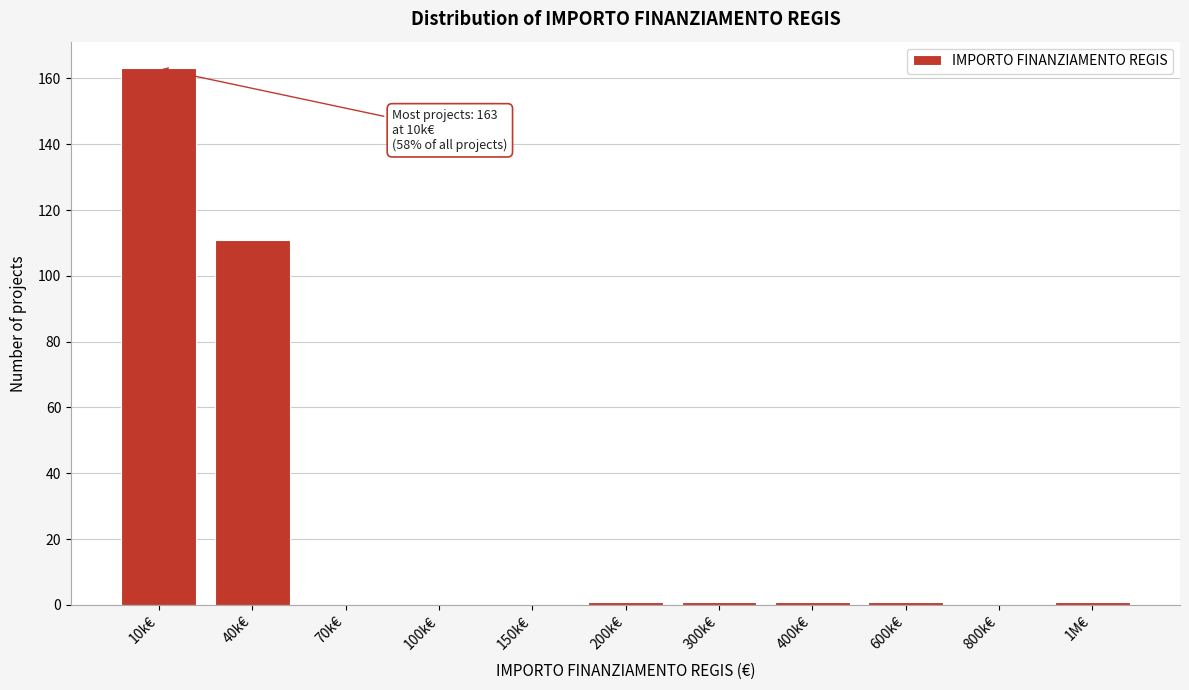

Reading left to right, extract all data points from this chart.

10k€=163	40k€=111	70k€=0	100k€=0	150k€=0	200k€=1	300k€=1	400k€=1	600k€=1	800k€=0	1M€=1